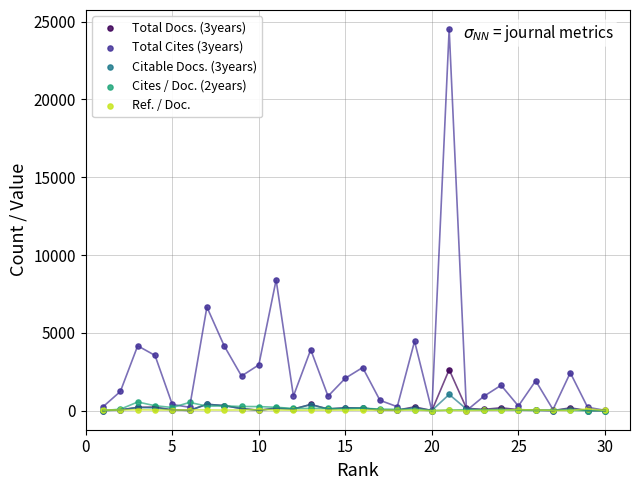

Across all series, what Y value is closest to 12259?

8400